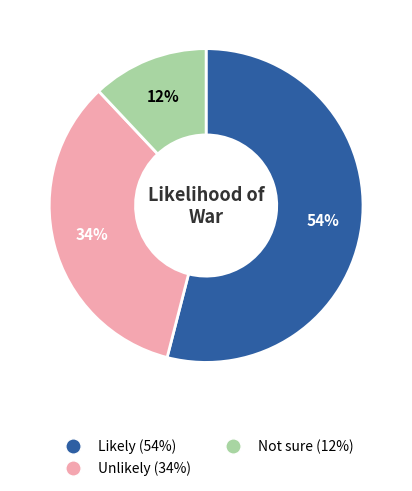

Is it true that Likely is 49% of the pie?

False